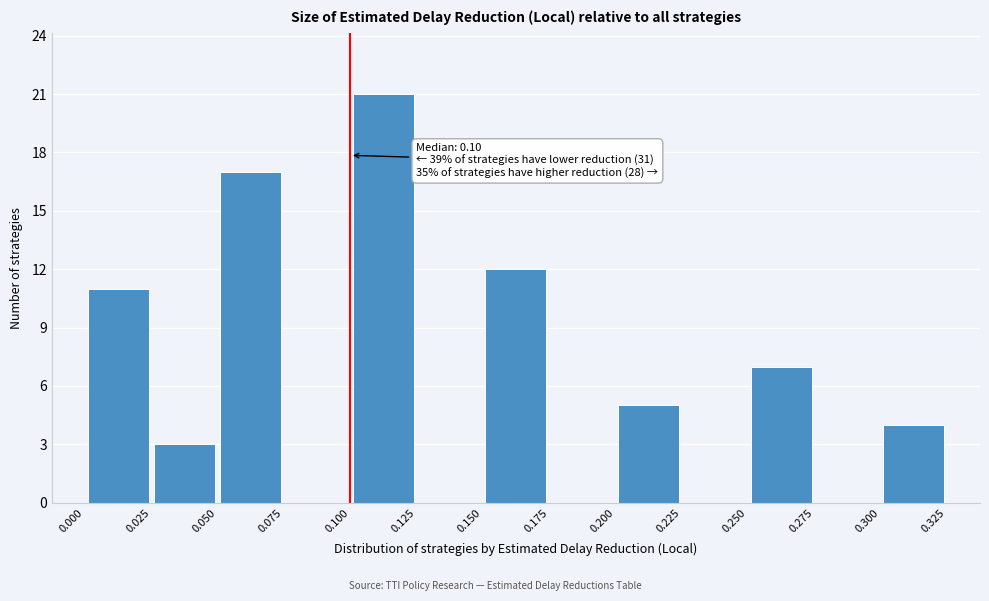

Which range on the x-axis has the tallest bar?

0.100 to 0.125